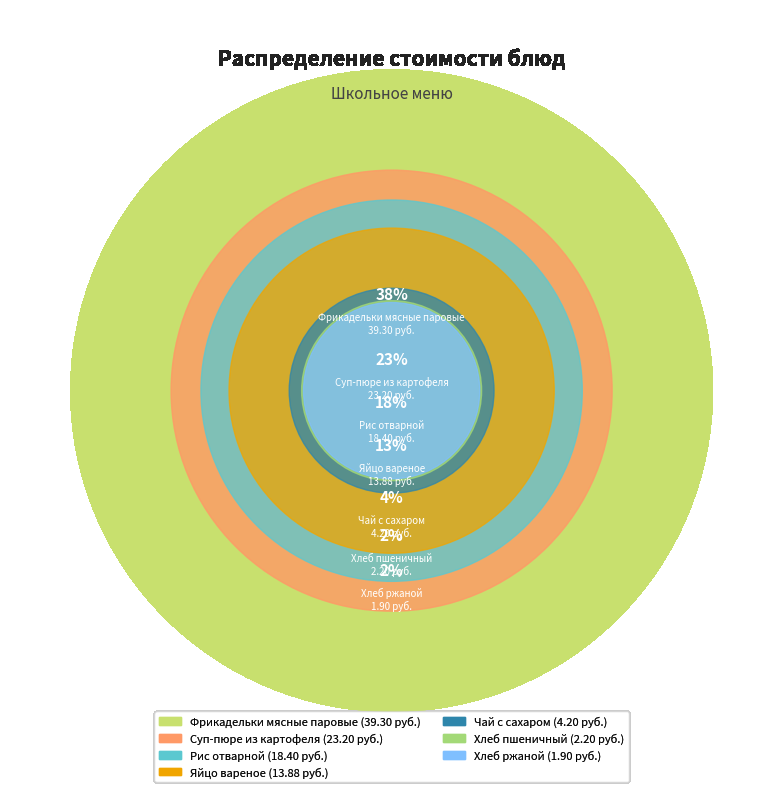

Is Яйцо вареное the majority of the pie?

No